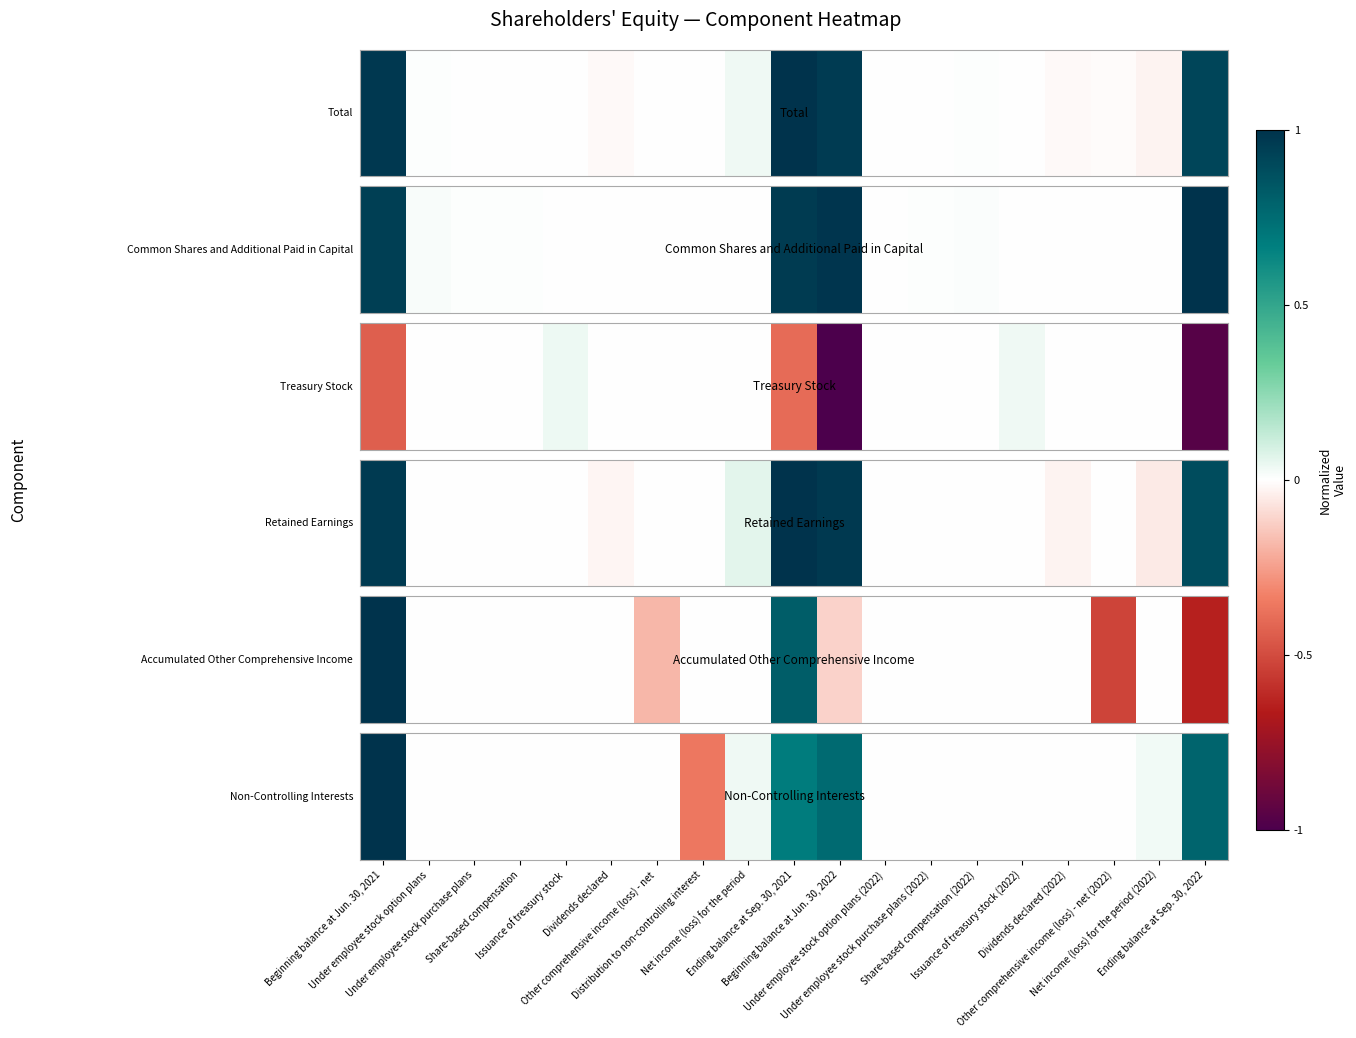

Where is the data nearest to the value 0?

Under employee stock option plans